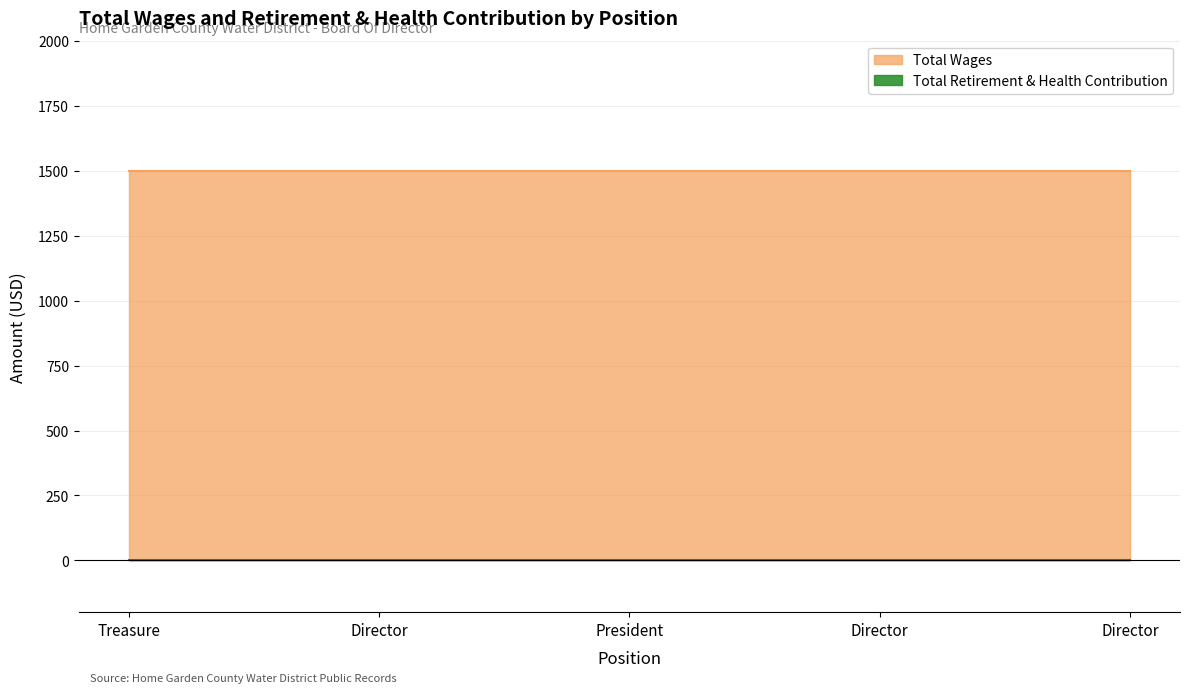

Reading left to right, list all the values displayed in this chart.

Total Wages: Treasure=1500	Director=1500	President=1500	Director=1500	Director=1500
Total Retirement & Health Contribution: Treasure=0	Director=0	President=0	Director=0	Director=0